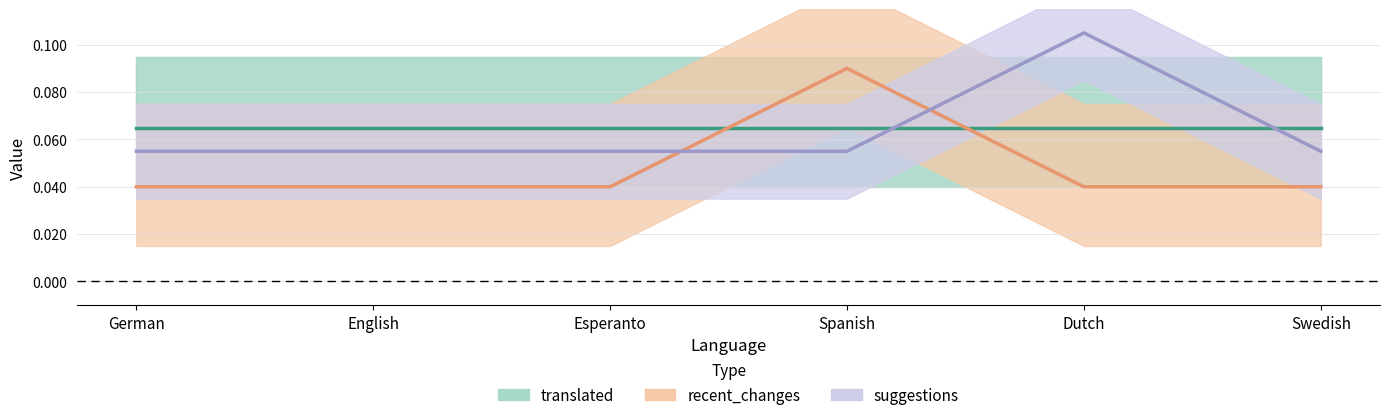

True or false: suggestions has a value of 0.1 at Dutch.

True